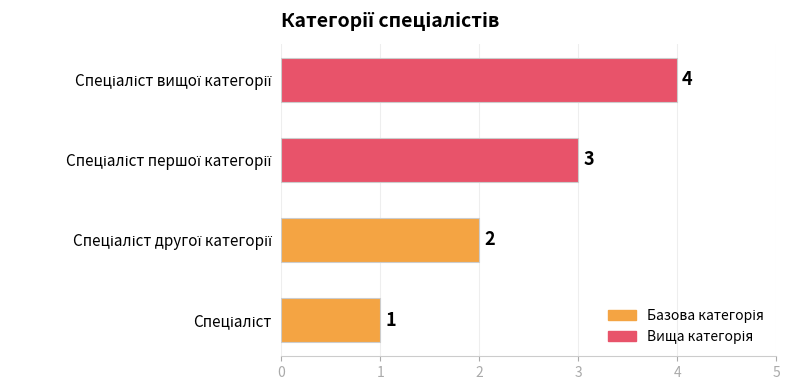

What is the difference between the maximum and minimum values?

3